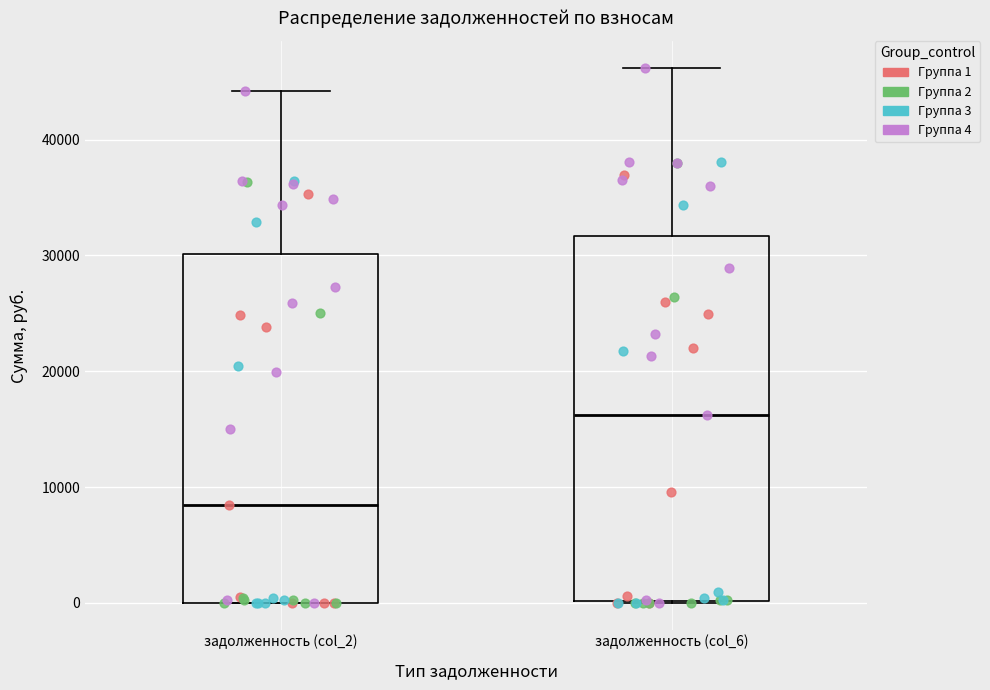

Comparing the boxes themselves (not the whiskers), which one is the tallest?

задолженность (col_6)